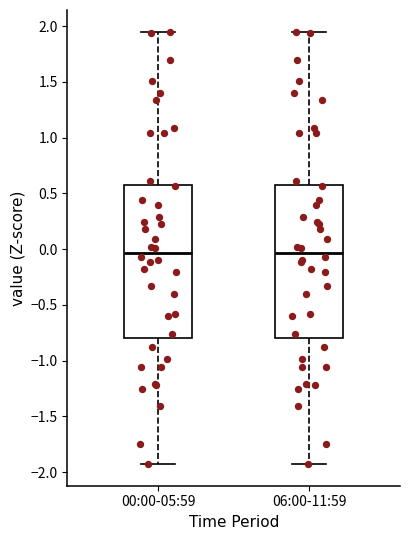

Reading left to right, transcribe this box plot: for each box, give where its median line is, the range the box spans, and where its two whiskers end, as read against the y-axis. The values are not printed on the chart, so give them approximately, as read against the axis.

00:00-05:59: median -0.05, box -0.80 to 0.60, whiskers -1.95 to 1.95
06:00-11:59: median -0.05, box -0.80 to 0.60, whiskers -1.95 to 1.95